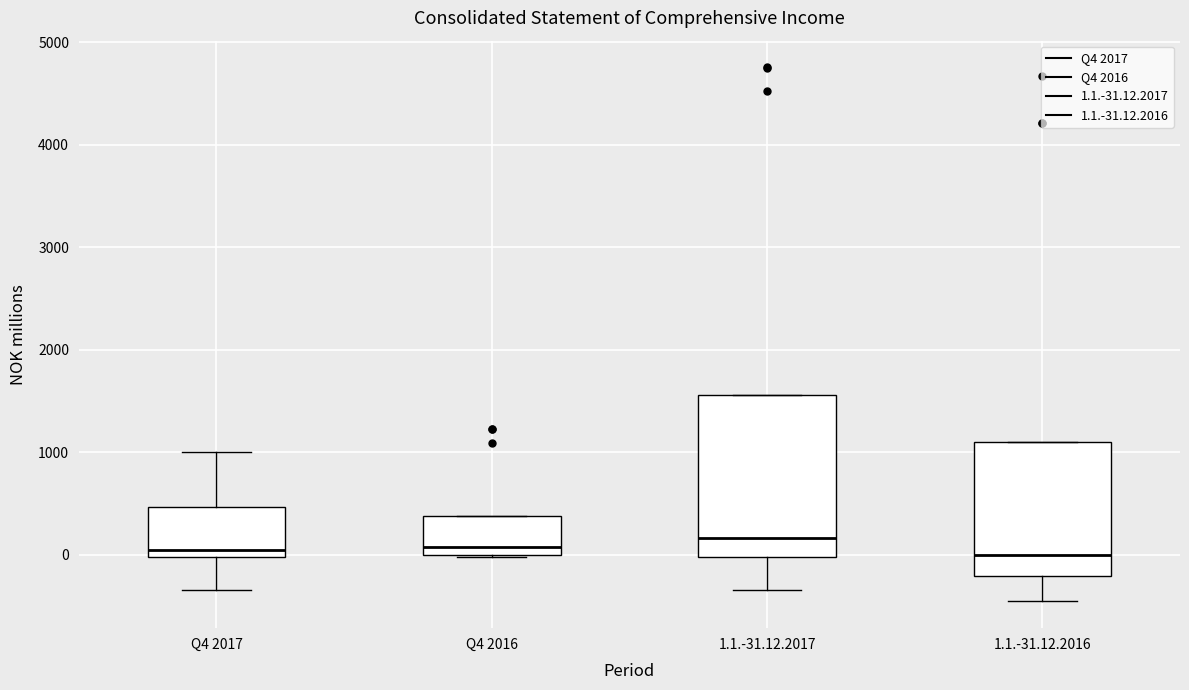

Reading left to right, transcribe this box plot: for each box, give where its median line is, the range the box spans, and where its two whiskers end, as read against the y-axis. The values are not printed on the chart, so give them approximately, as read against the axis.

Q4 2017: median 0 (just above the box's lower edge), box 0 to 500, whiskers -300 to 1000
Q4 2016: median 100, box 0 to 400, whiskers 0 to 400
1.1.-31.12.2017: median 200, box 0 to 1600, whiskers -300 to 1600
1.1.-31.12.2016: median 0, box -200 to 1100, whiskers -500 to 1100